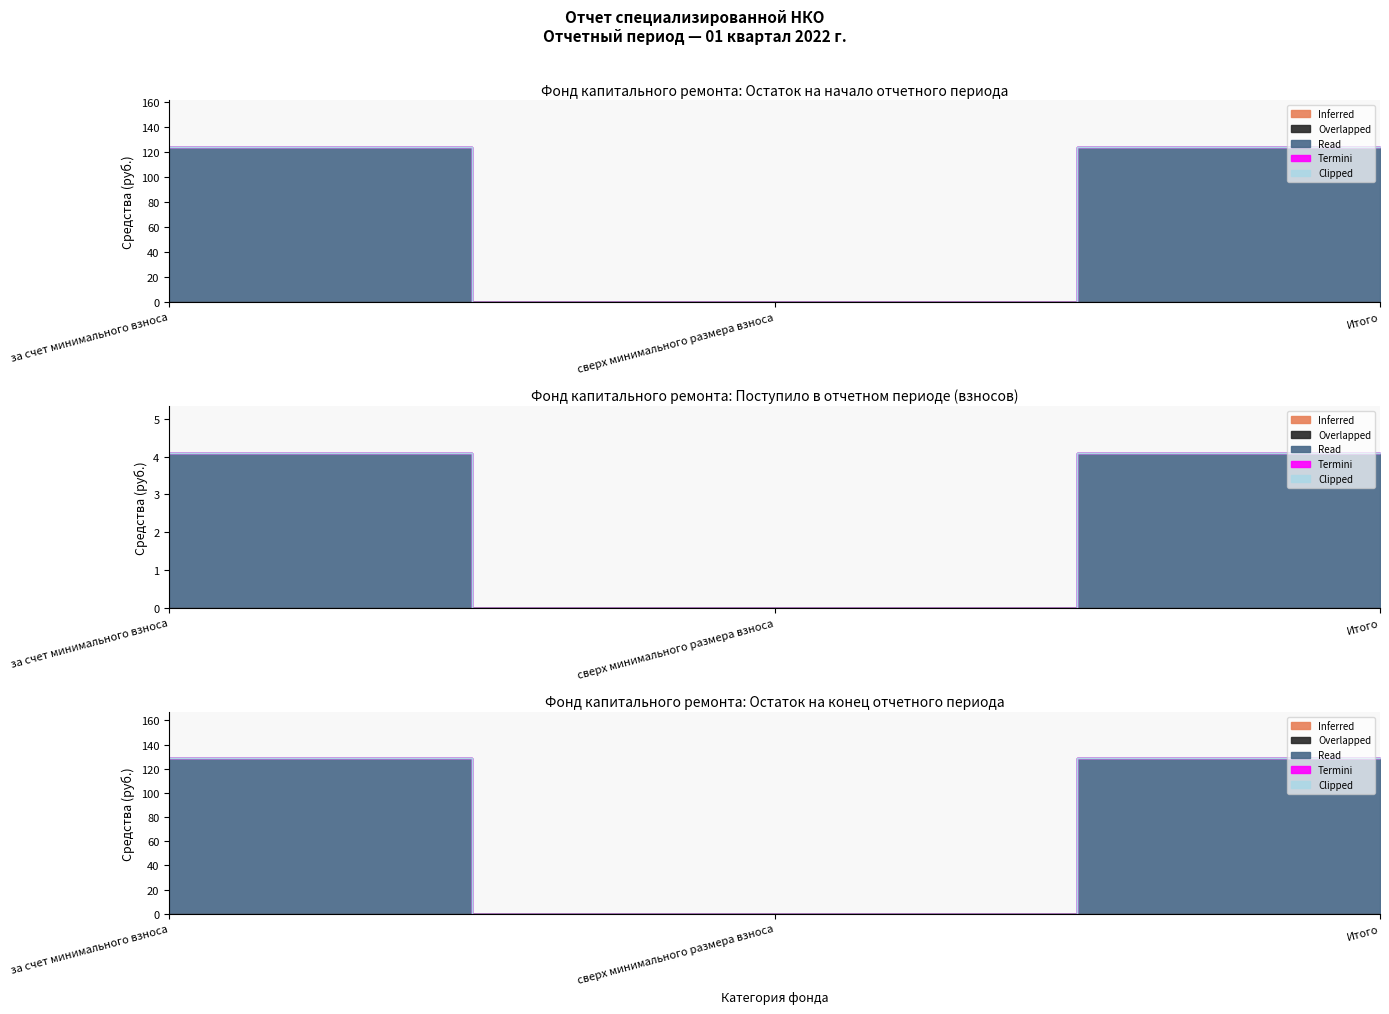

Which series changed the most between 7 and 17?

Inferred